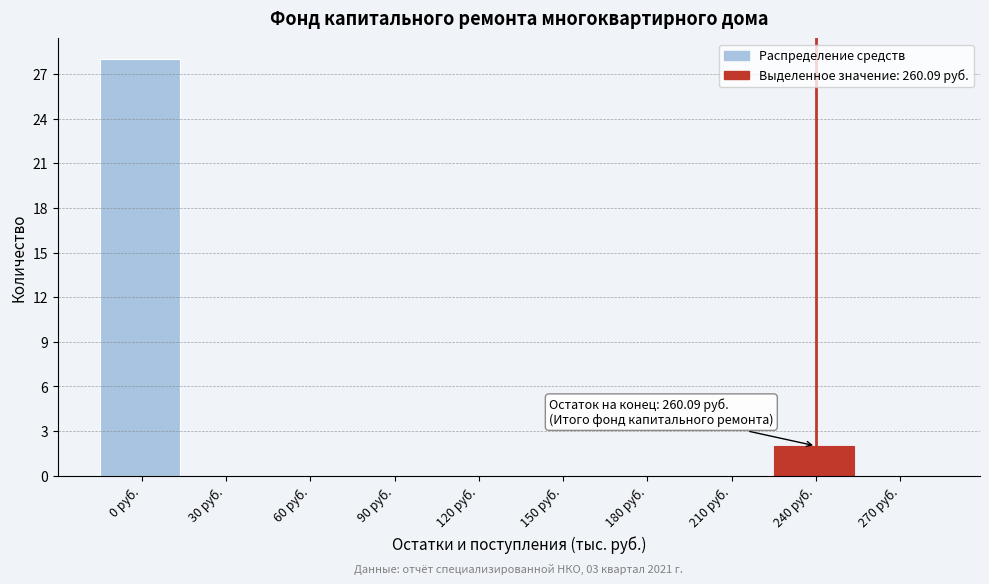

Reading left to right, extract all data points from this chart.

0 руб.=28	30 руб.=0	60 руб.=0	90 руб.=0	120 руб.=0	150 руб.=0	180 руб.=0	210 руб.=0	240 руб.=2	270 руб.=0